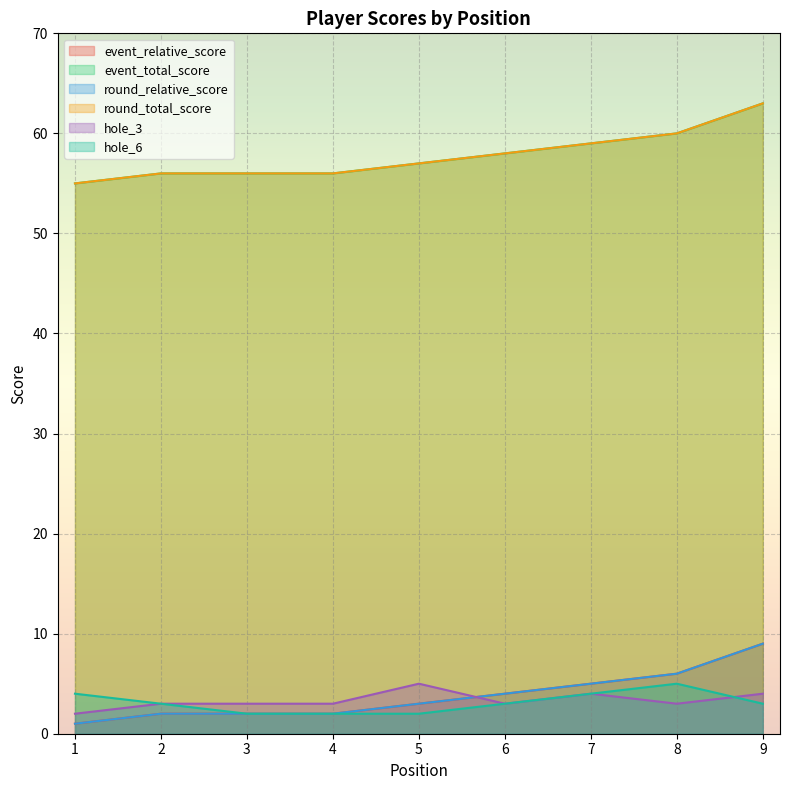

Does the chart display data point markers on the line(s)?

No